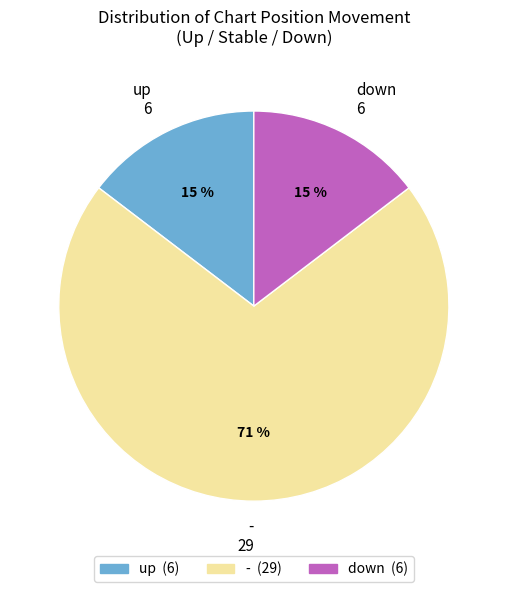

How many segments does this pie chart have?

3